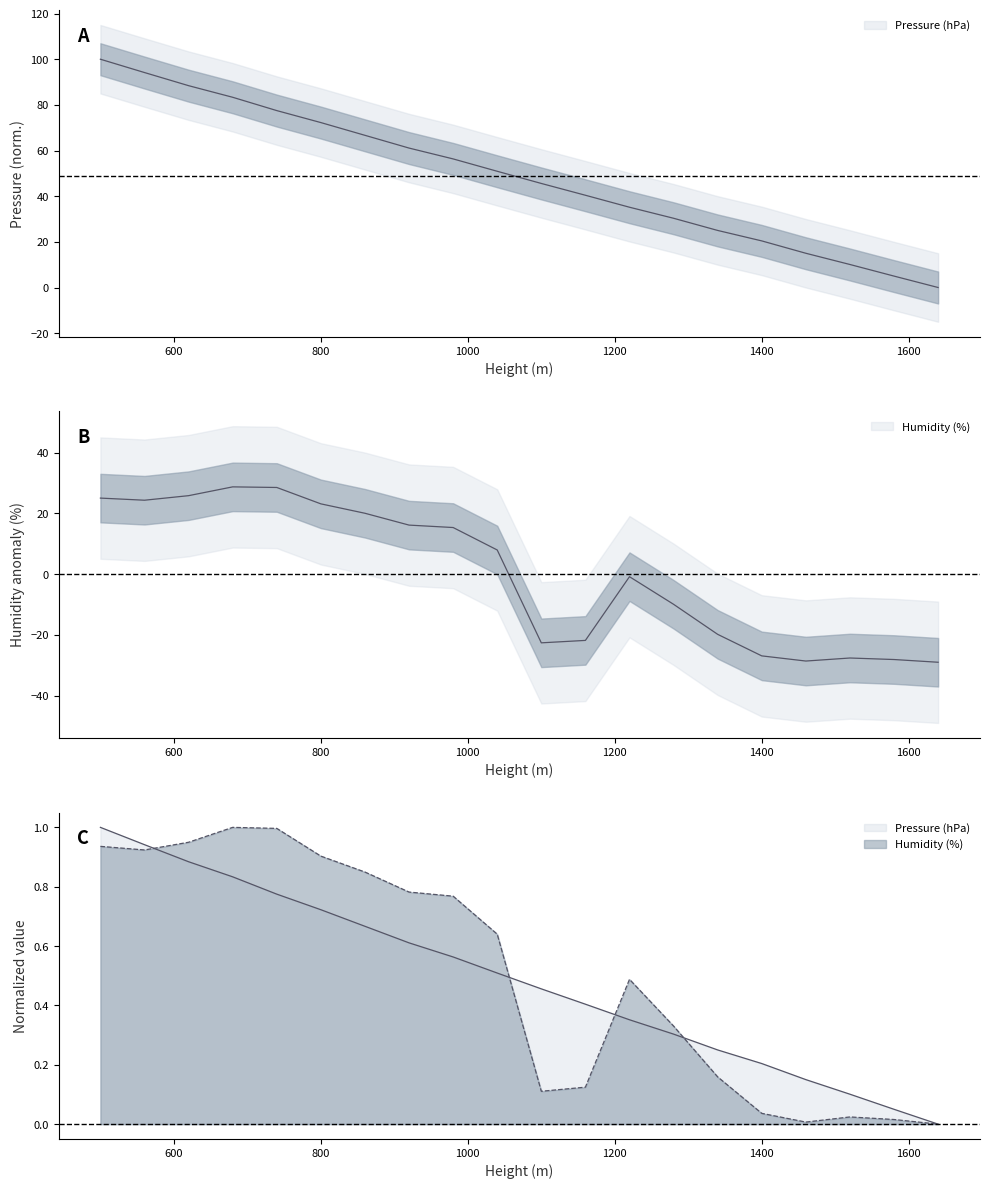

Reading left to right, transcribe all the data shown in this chart.

Pressure (hPa): 500=100.0	560=94.2	620=88.4	680=83.3	740=77.5	800=72.3	860=66.7	920=61.1	980=56.3	1040=50.9	1100=45.6	1160=40.4	1220=35.2	1280=30.3	1340=25.0	1400=20.4	1460=15.0	1520=10.1	1580=5.0	1640=0.0
Humidity (%): 500=25.1	560=24.4	620=25.9	680=28.8	740=28.6	800=23.2	860=20.1	920=16.2	980=15.4	1040=8.0	1100=-22.6	1160=-21.8	1220=-0.8	1280=-9.9	1340=-19.8	1400=-26.9	1460=-28.6	1520=-27.6	1580=-28.1	1640=-29.0